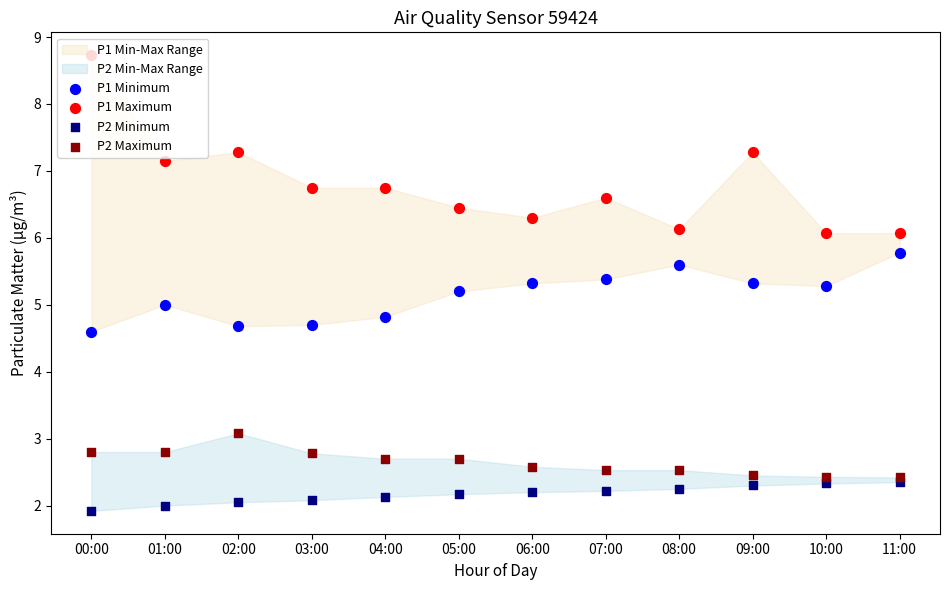

Which series contains the highest Y value?

P1 Maximum